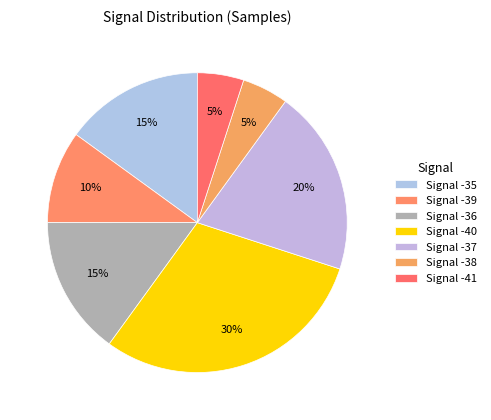

Which category has the biggest portion of the pie?

Signal -40